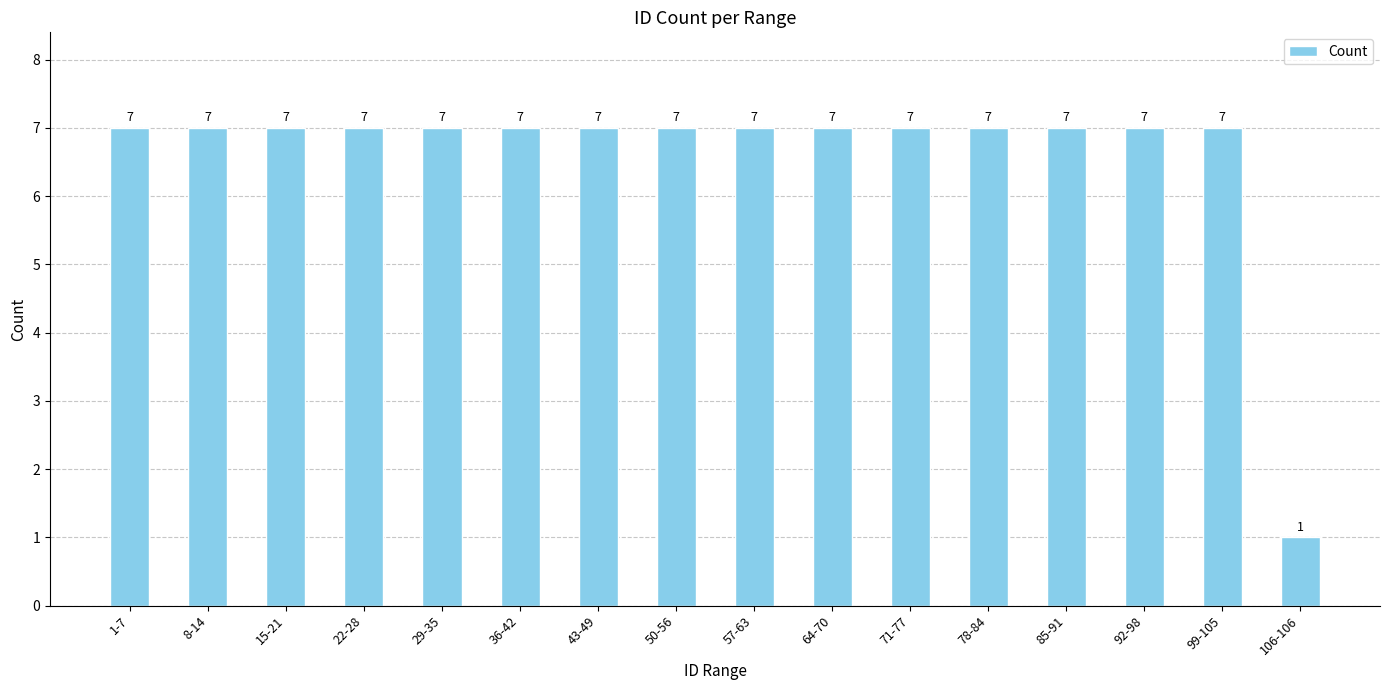

Count the number of categories in the chart.

16